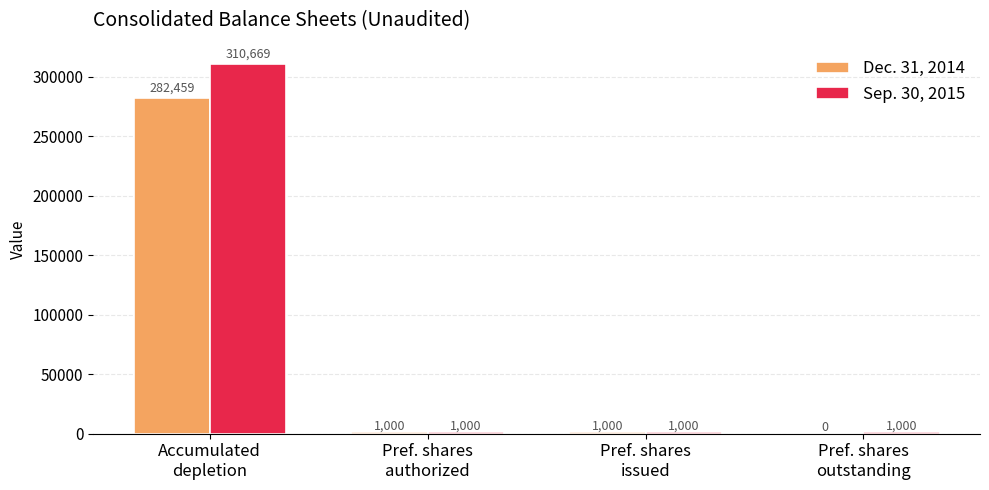

How many data points does each series have?

4